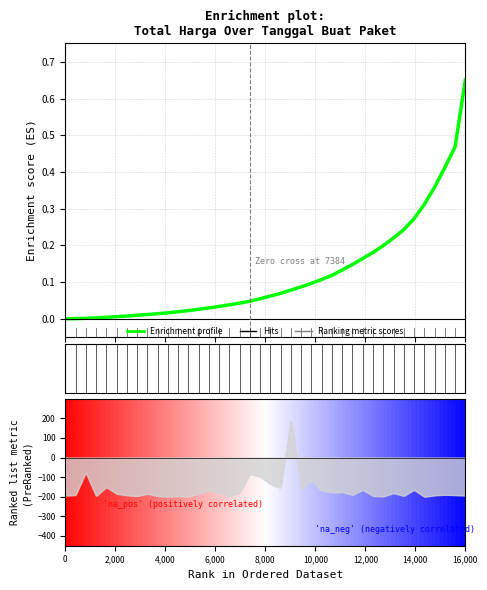

Count the number of categories in the chart.

40